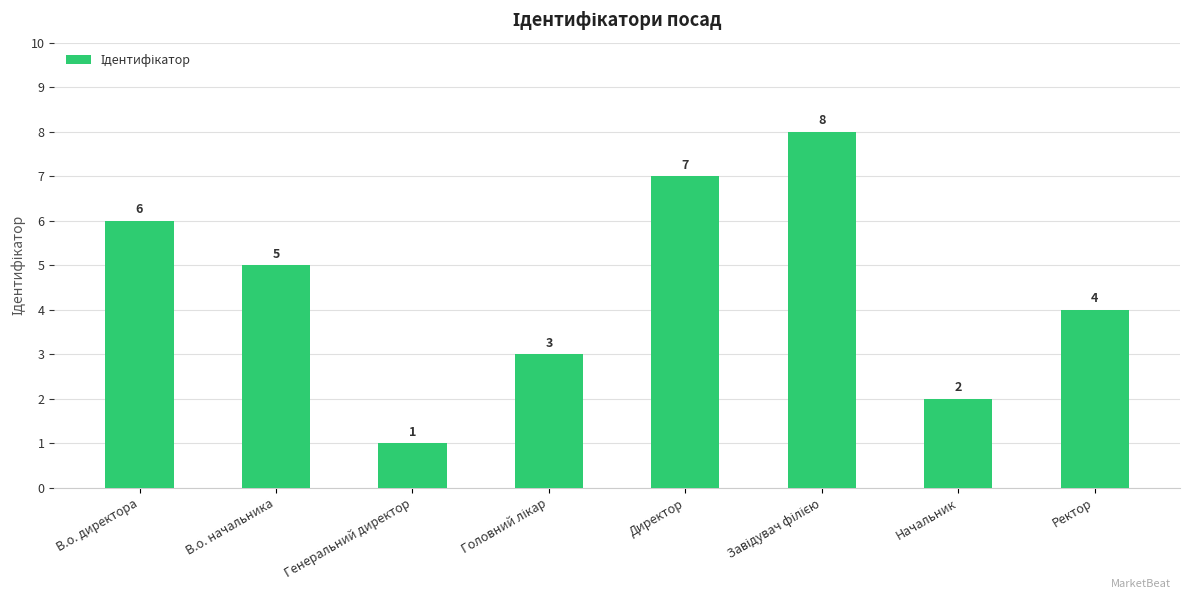

Read the value at В.о. начальника.

5